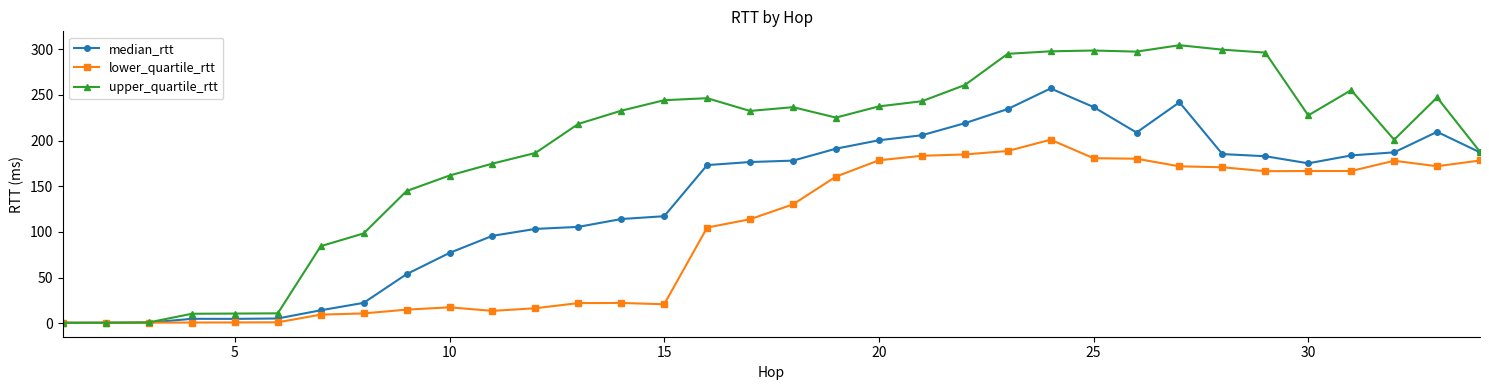

How many categories are shown in the chart?

34